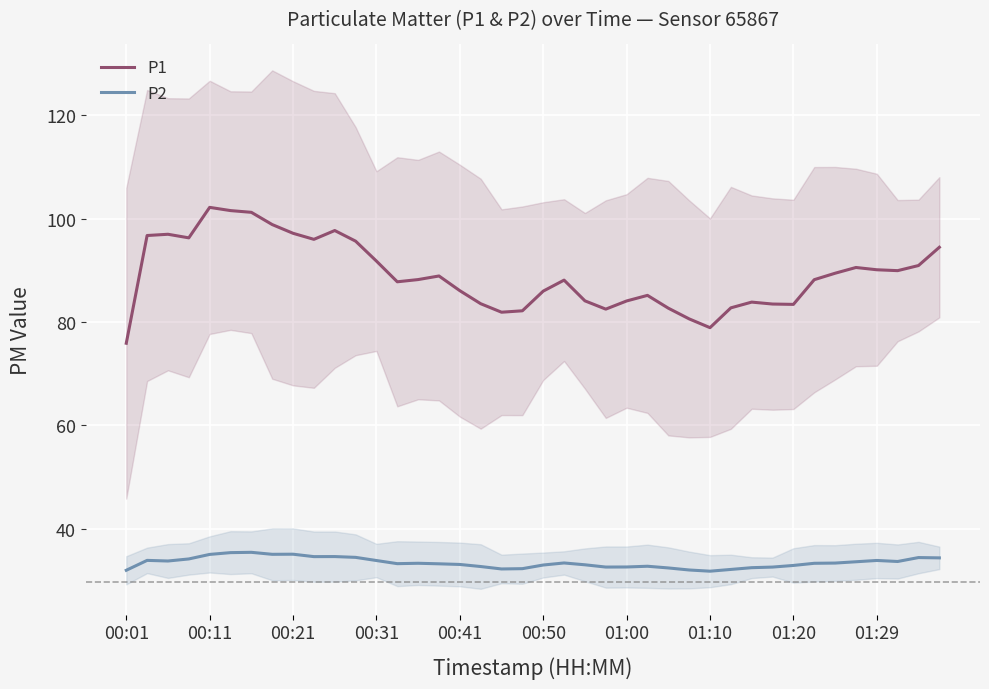

Is this an area chart (filled region under the line)?

No